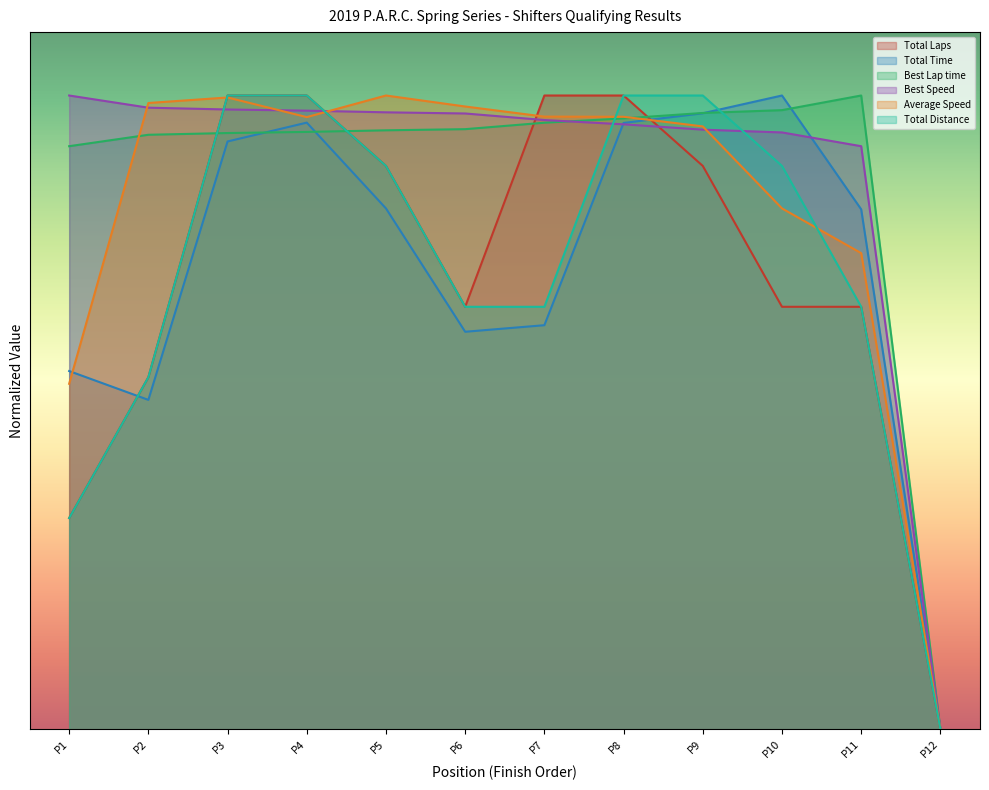

How many series are shown in this chart?

6